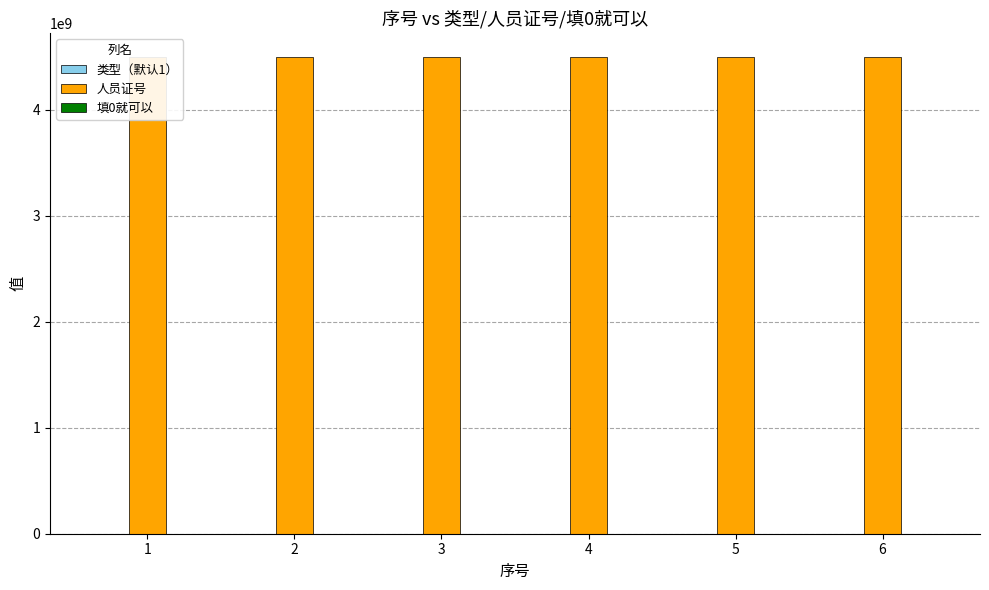

What is the value of the 人员证号 bar at the 6th from the left?

4501273167